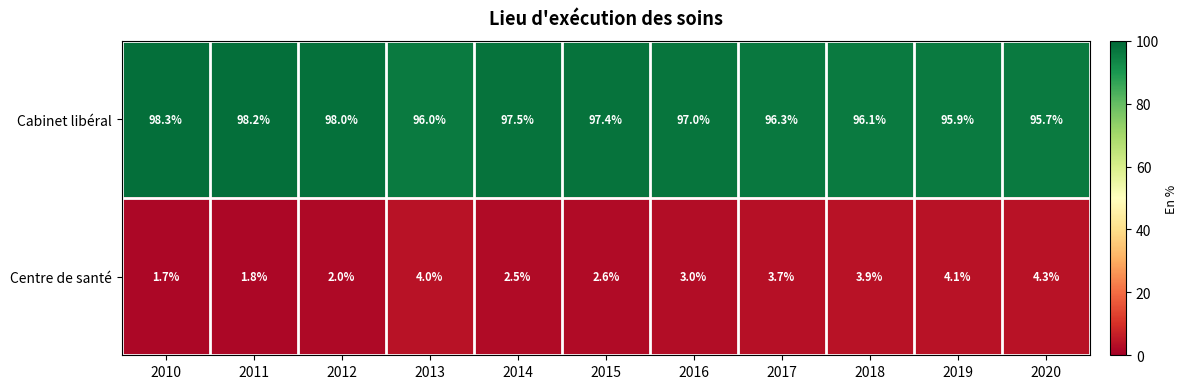

How many series are shown in this chart?

2